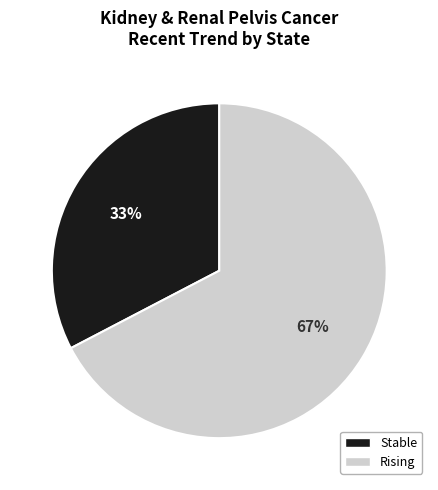

Does any single category account for the majority?

Yes